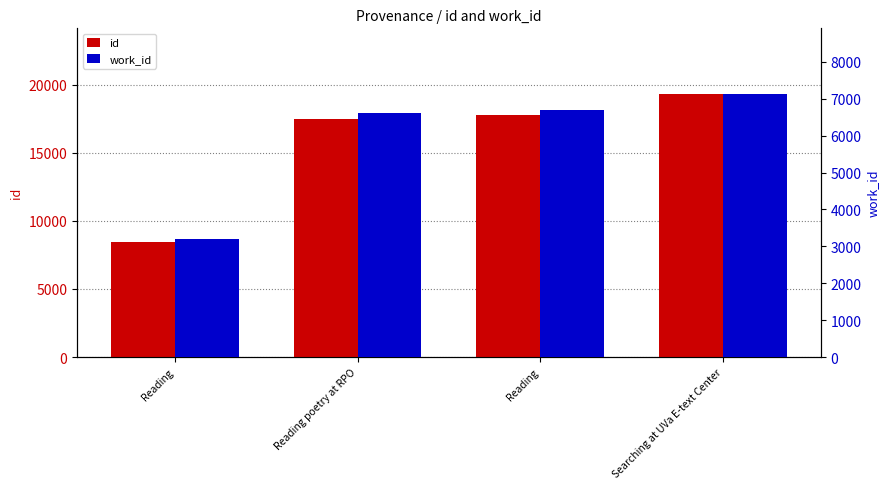

Which series changed the most between Reading and Reading?

id